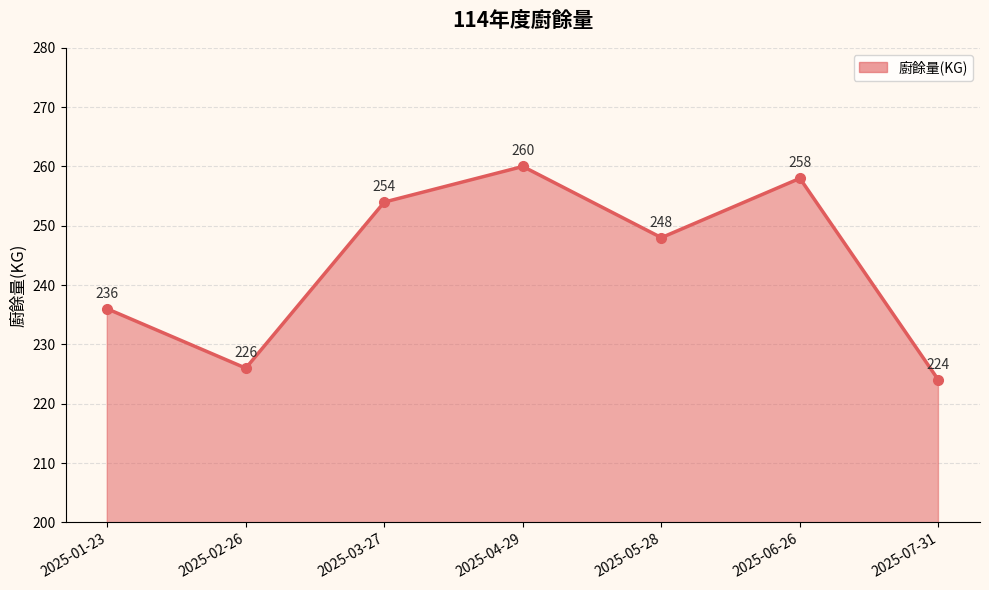

What is the value of the 4th point from the left?

260